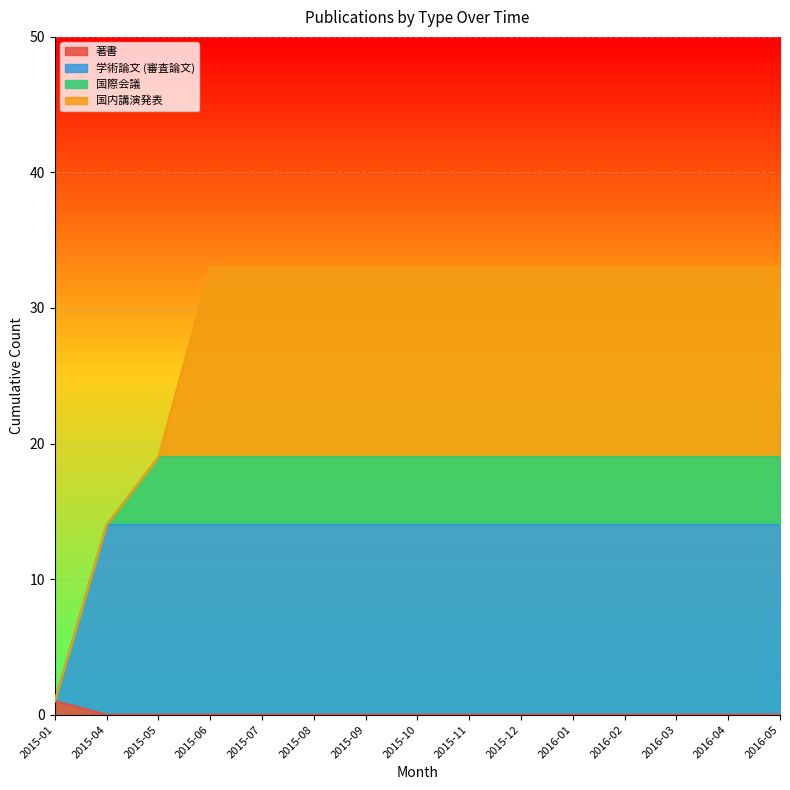

Does the chart display data point markers on the line(s)?

No